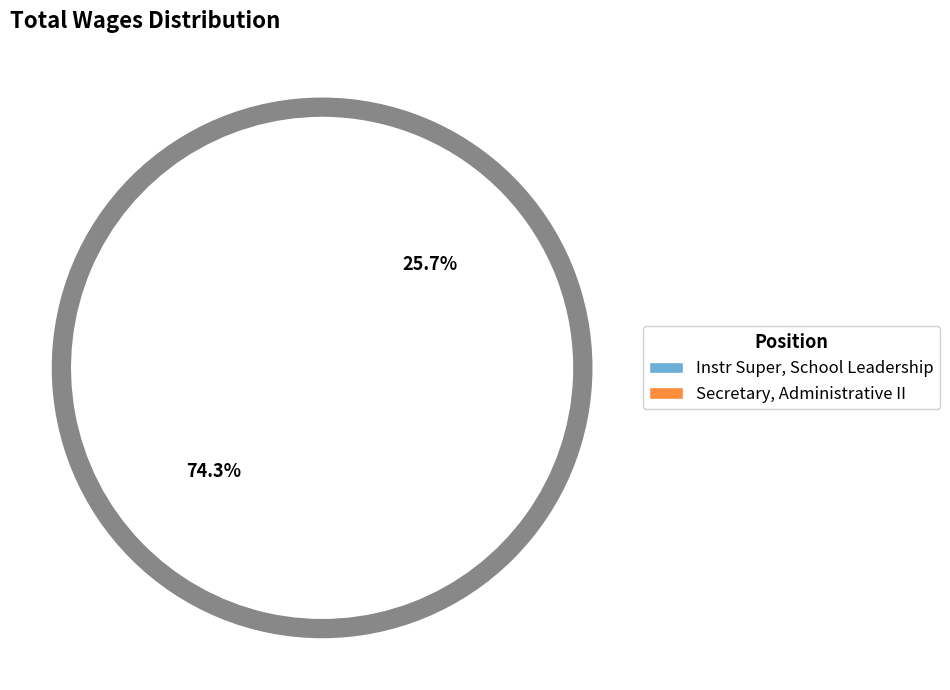

True or false: Instr Super, School Leadership accounts for 74% of the total.

True